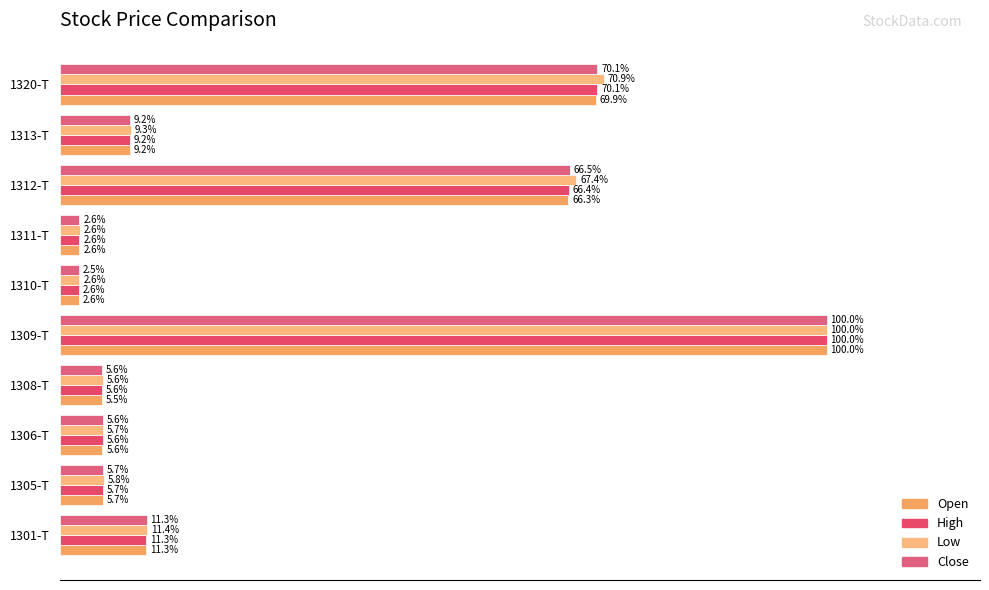

How many bars are there in total?

40